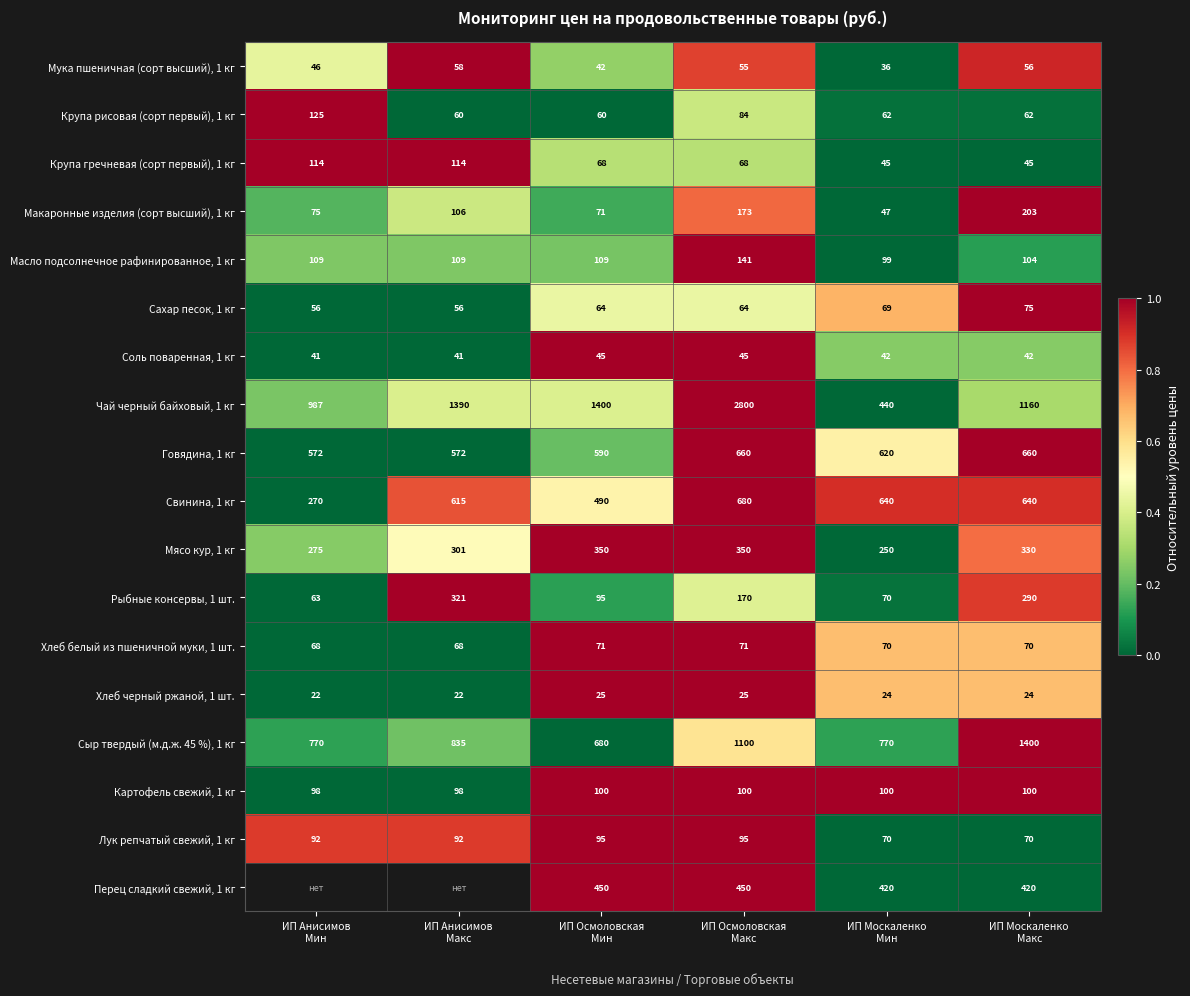

Count the number of data series in this chart.

18